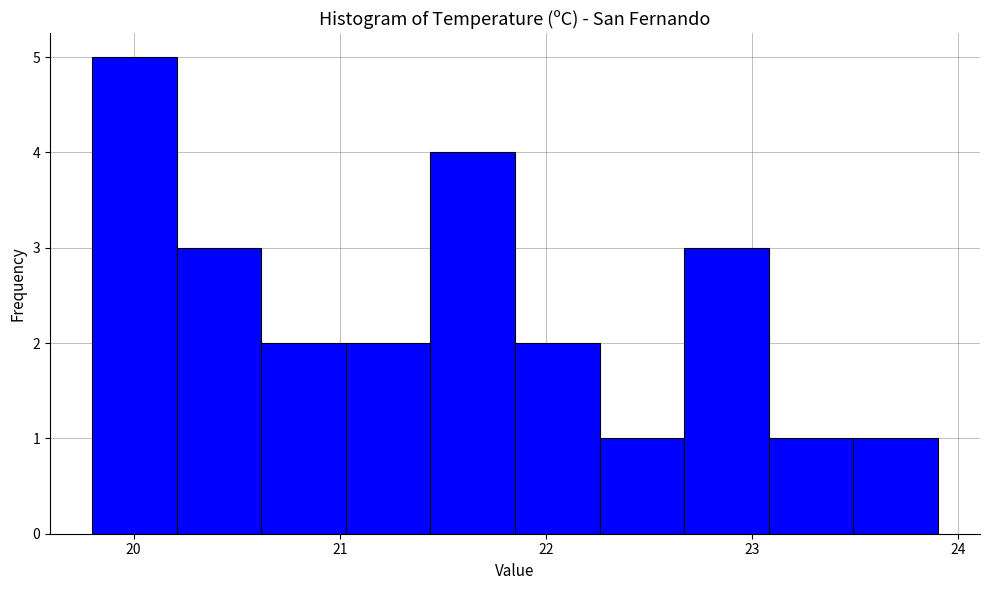

How tall is the bar that spans 21.03 to 21.44 on the x-axis? Neither the bar edges nor the heights are printed on the chart, so give them approximately, as read against the axes.

2